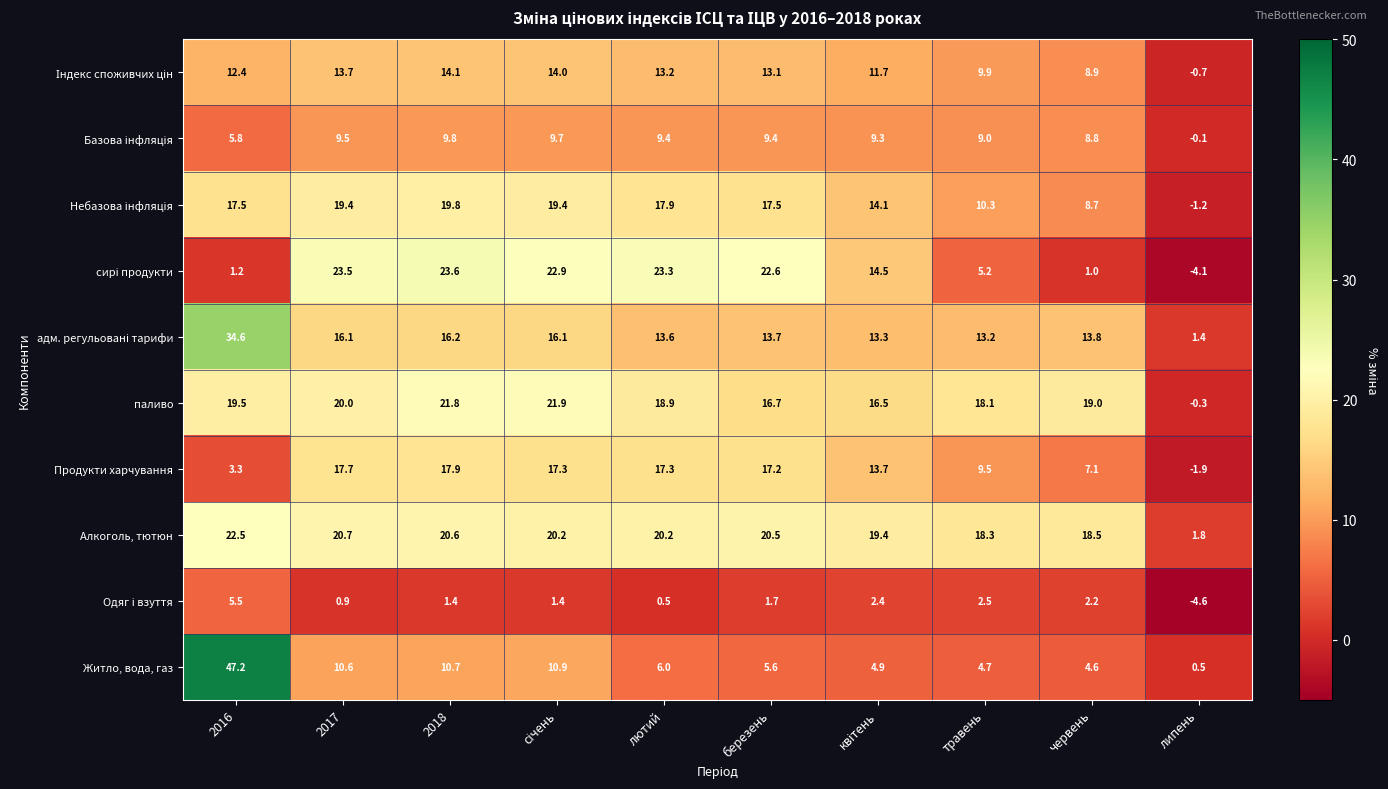

Count the number of data series in this chart.

10